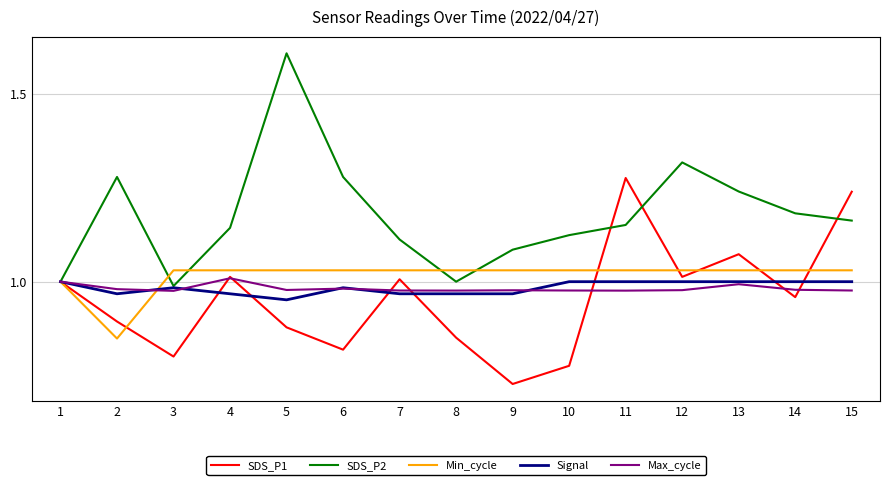

The Signal series shows 0.2 at 11. True or false?

False